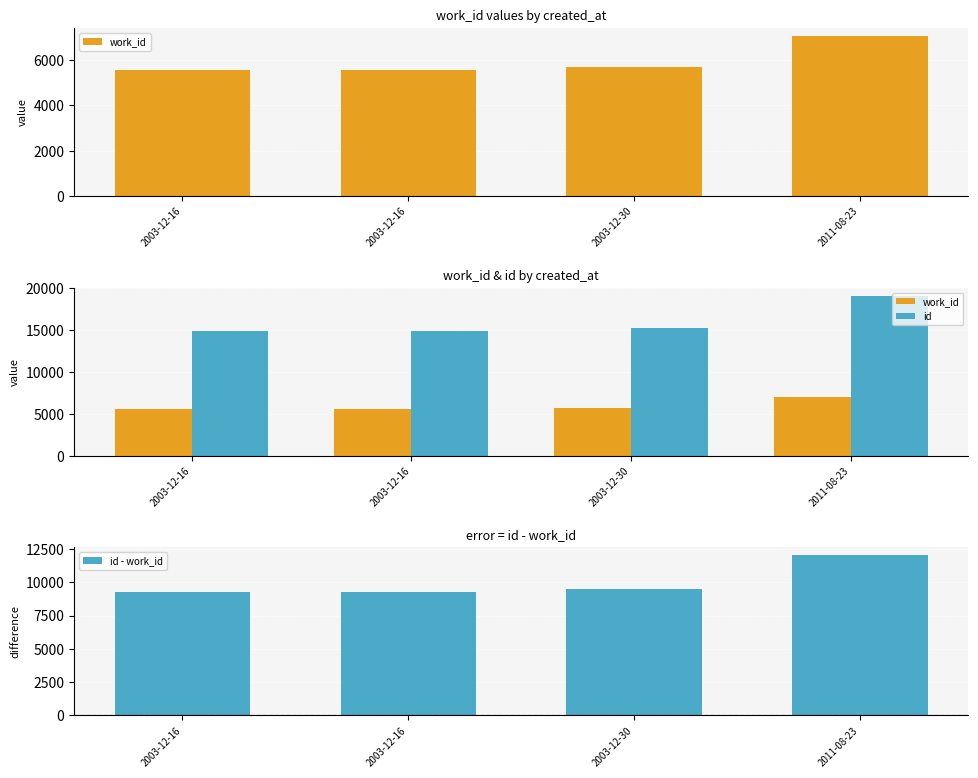

Between 2003-12-16 and 2003-12-30, which is larger?

2003-12-30